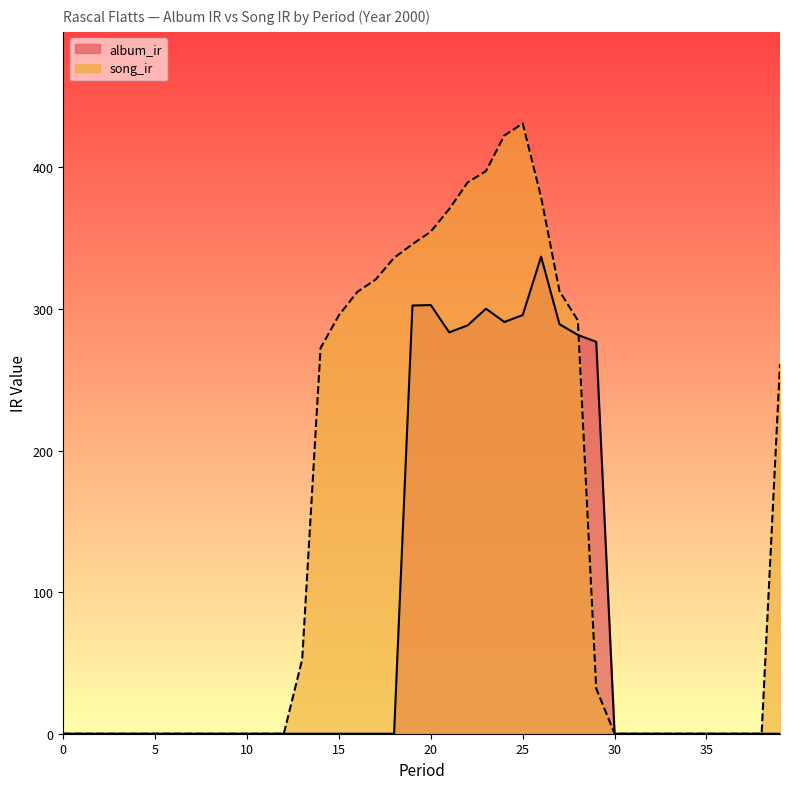

The value of album_ir at 7 is 0.0. True or false?

True